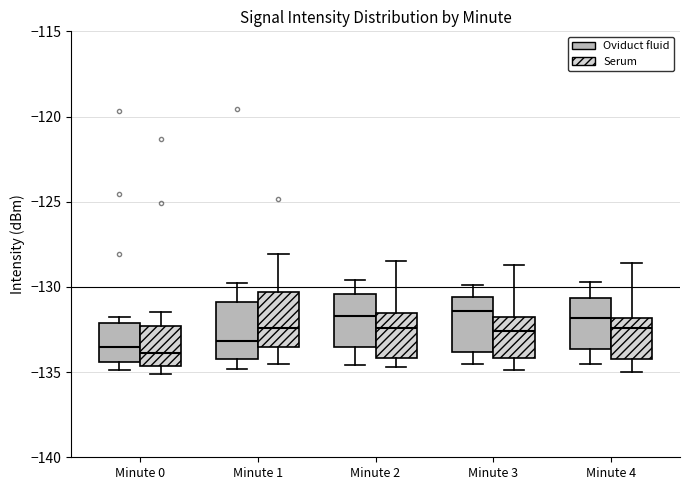

Where does the upper whisker of the box for Minute 0 (Serum) end on the y-axis? The values are not printed on the chart, so give them approximately, as read against the axis.

-131.5